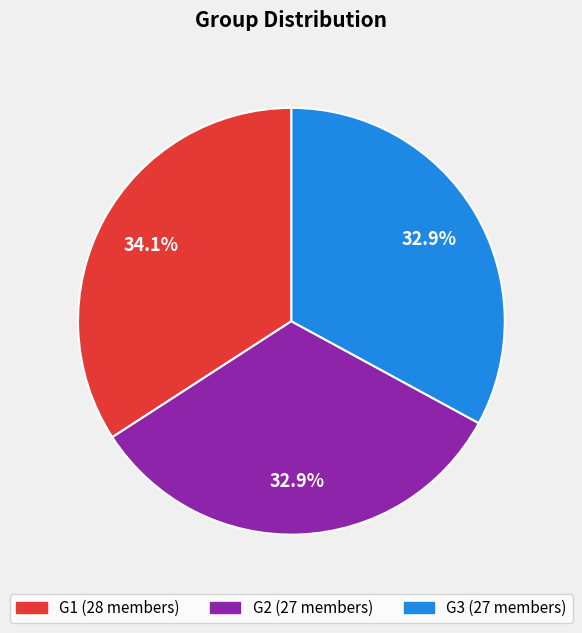

Approximately how many times larger is the value at G3 compared to G1?

1.0